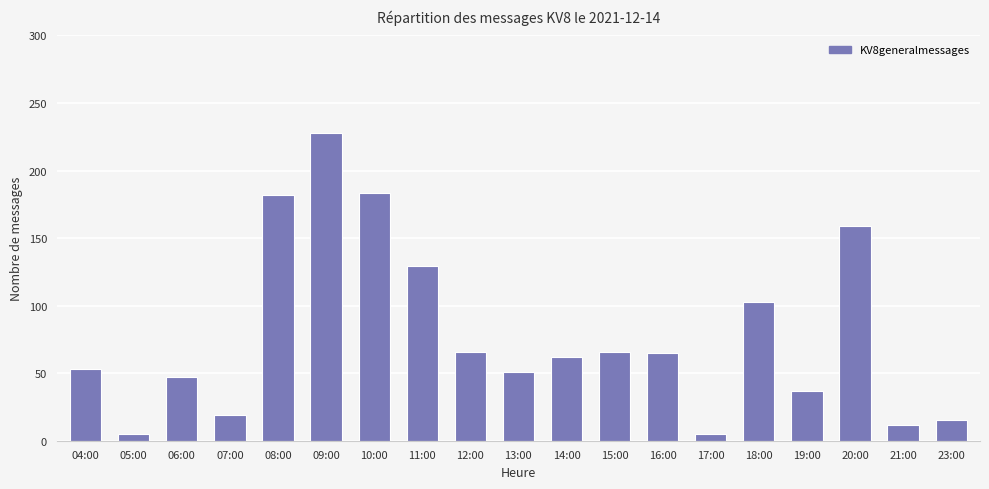

Does the chart contain any negative values?

No